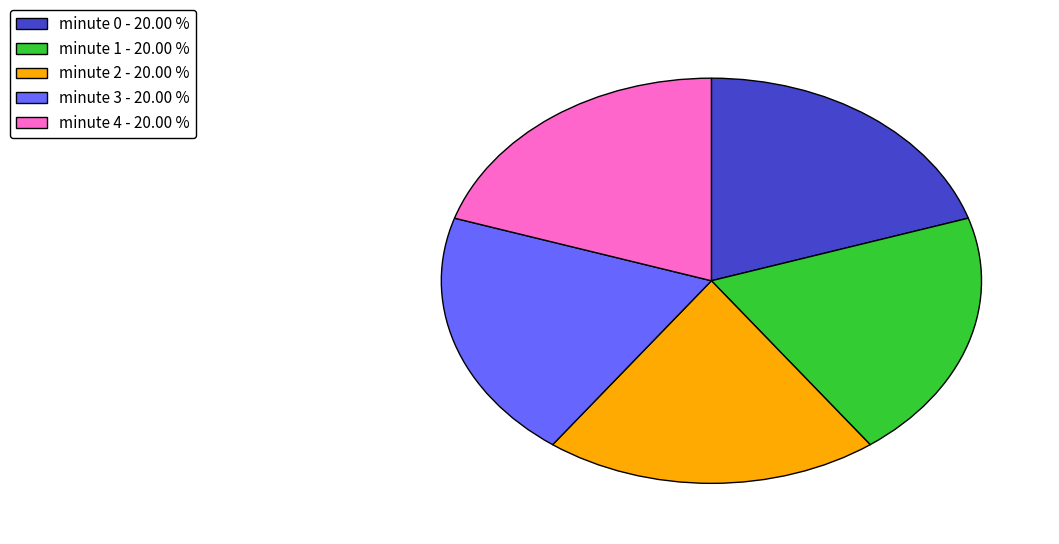

Do minute 4 - 20.00 % and minute 0 - 20.00 % together represent more than half of the pie?

No